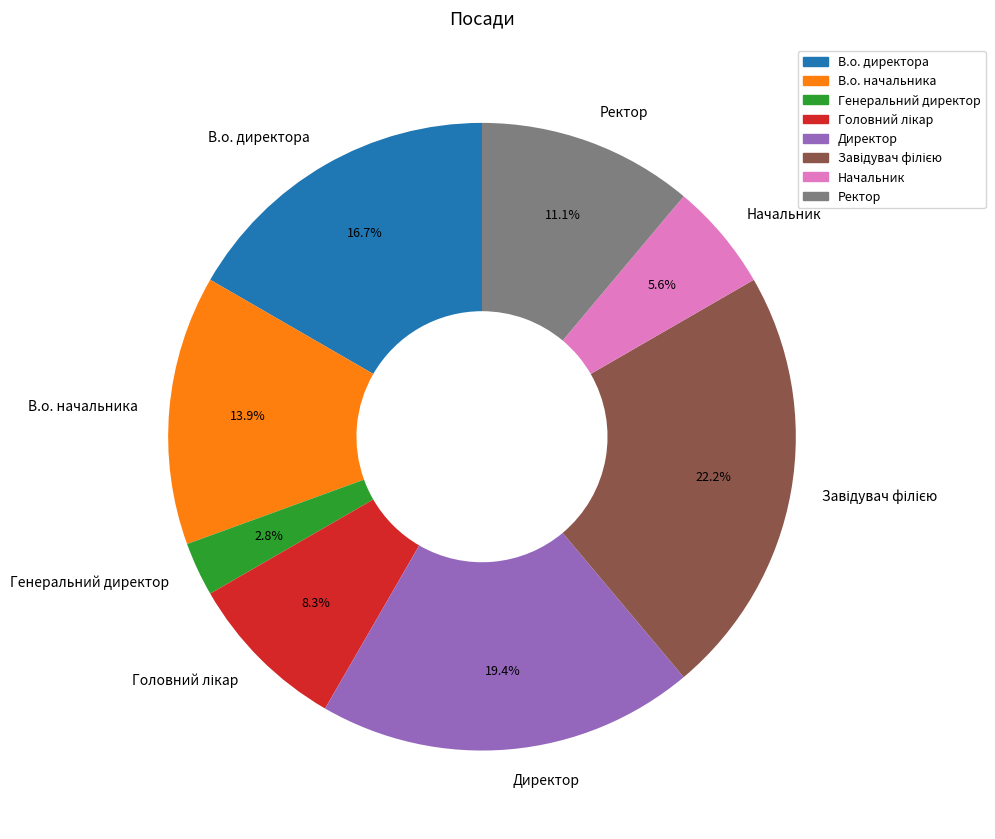

Is В.о. директора the majority of the pie?

No